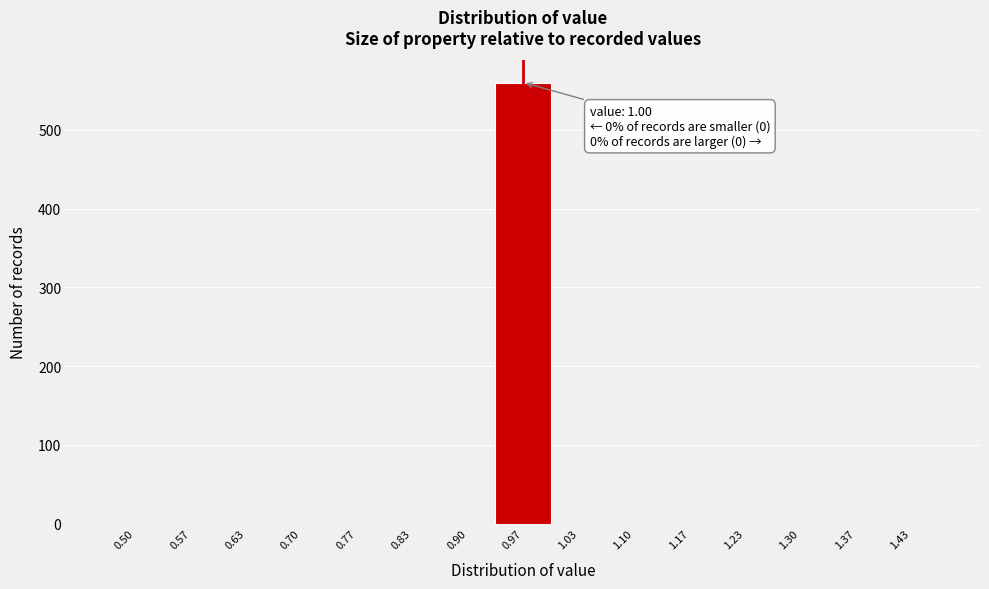

Reading right to left, transcribe all the data shown in this chart.

1.43=0	1.37=0	1.30=0	1.23=0	1.17=0	1.10=0	1.03=0	0.97=560	0.90=0	0.83=0	0.77=0	0.70=0	0.63=0	0.57=0	0.50=0